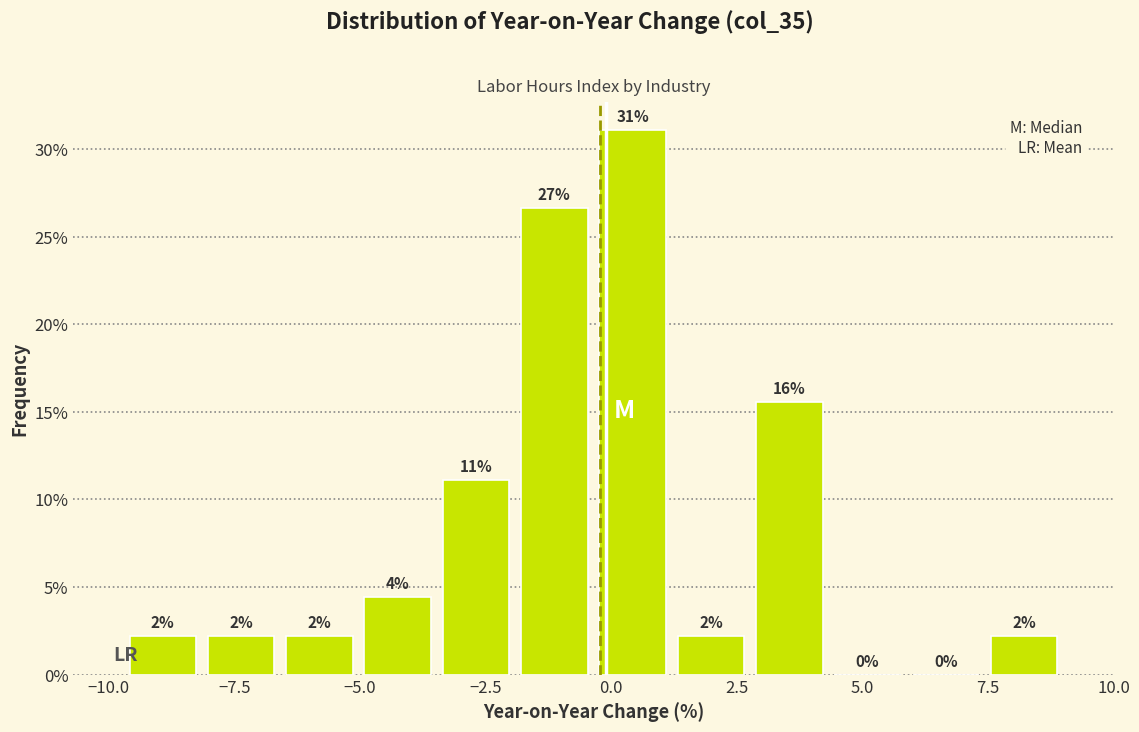

Read against the x-axis, roughly where is the centre of the tallest bar?

0.5